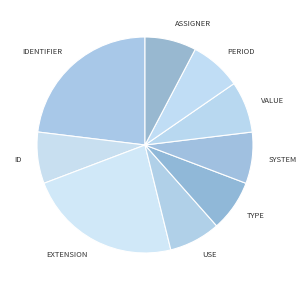

Is there any slice that represents more than half of the pie?

No